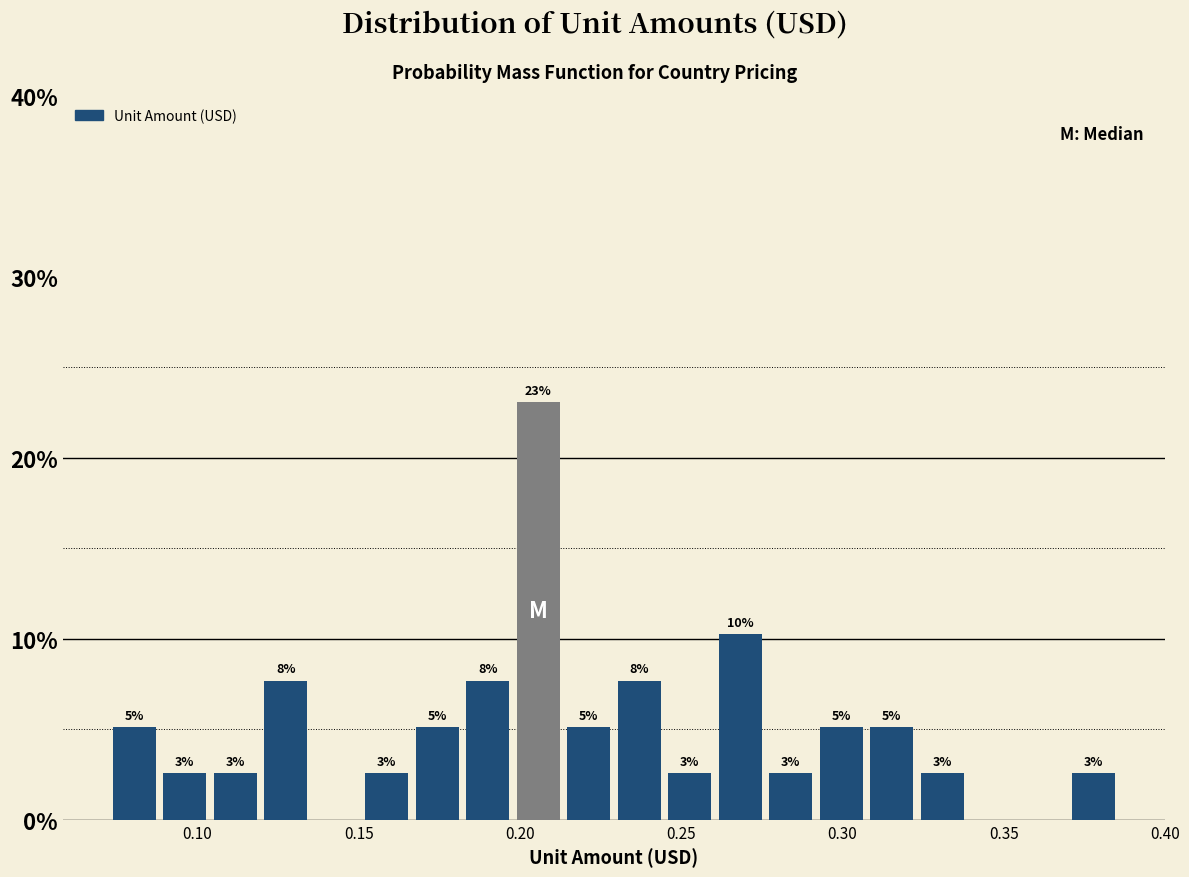

Read against the x-axis, roughly where is the centre of the tallest bar?

0.205